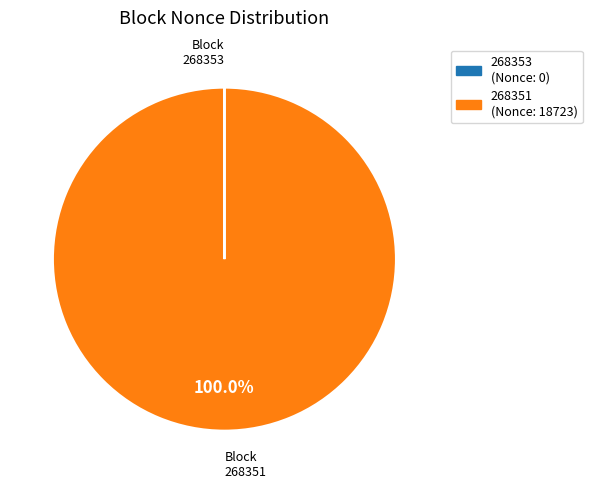

What is the largest slice in the pie chart?

268351